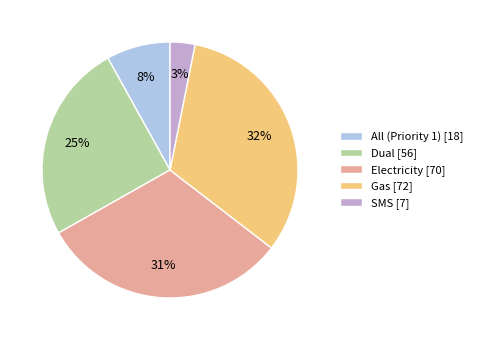

To the nearest percent, what is the average slice percentage?

20%